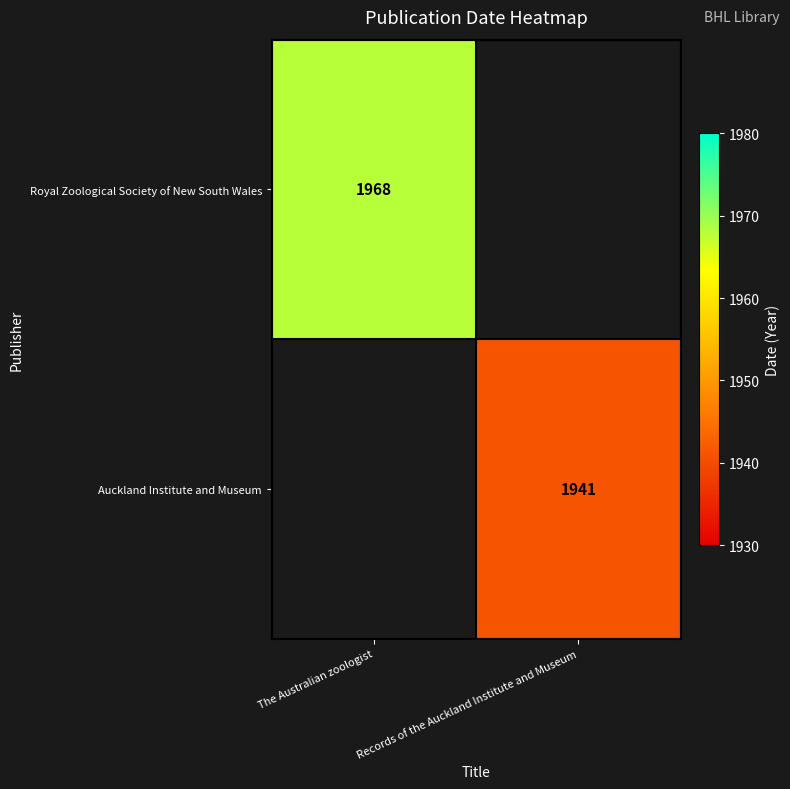

The value of Auckland Institute and Museum at Records of the Auckland Institute and Museum is 1941. True or false?

True